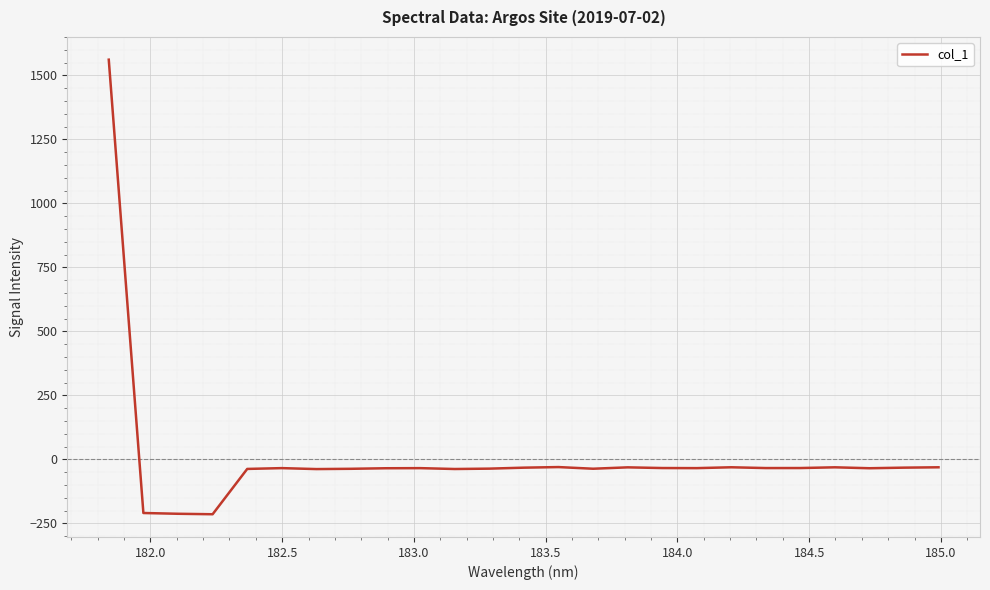

What is the difference between the maximum and minimum values?

1776.1